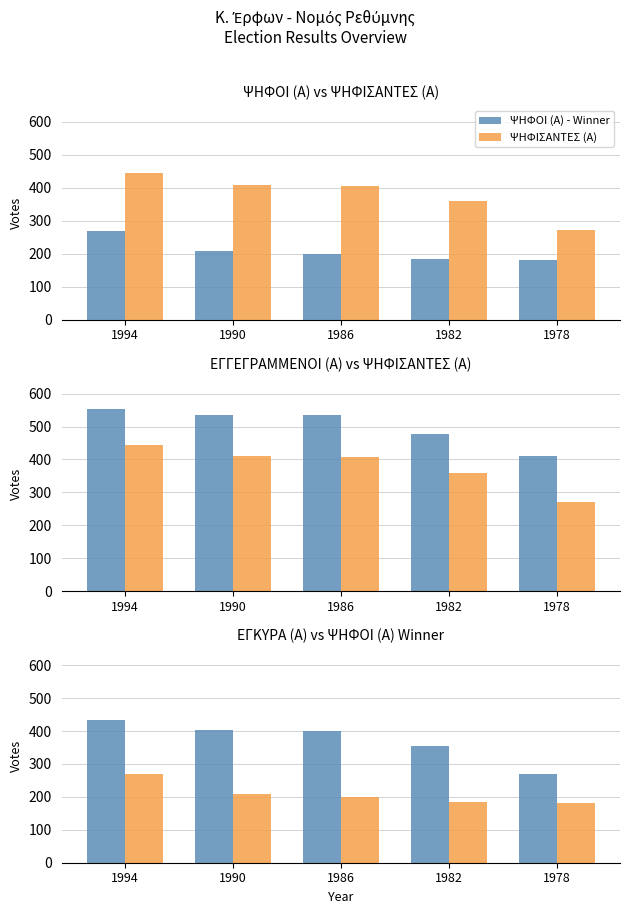

The ΨΗΦΙΣΑΝΤΕΣ (Α) series shows 211 at 1986. True or false?

False